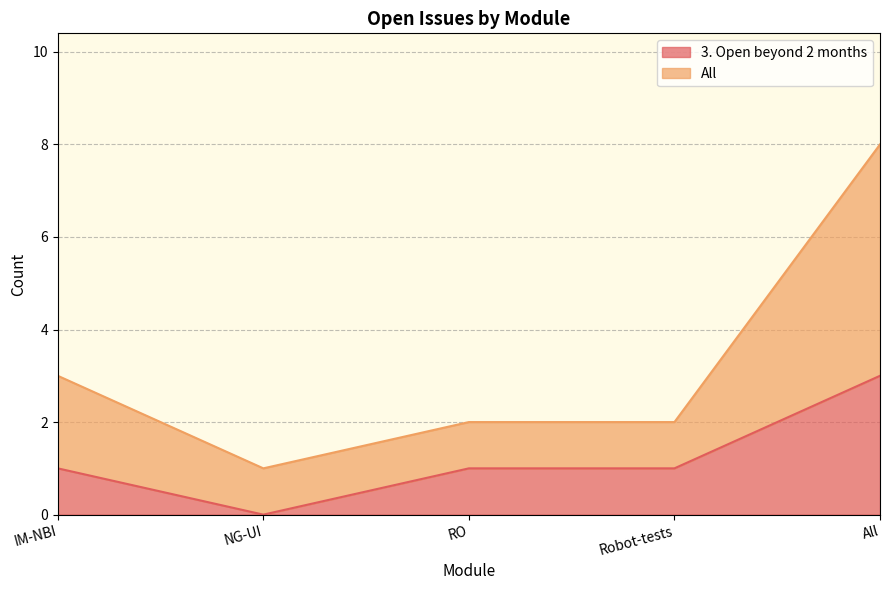

True or false: All and 3. Open beyond 2 months cross at least once.

False